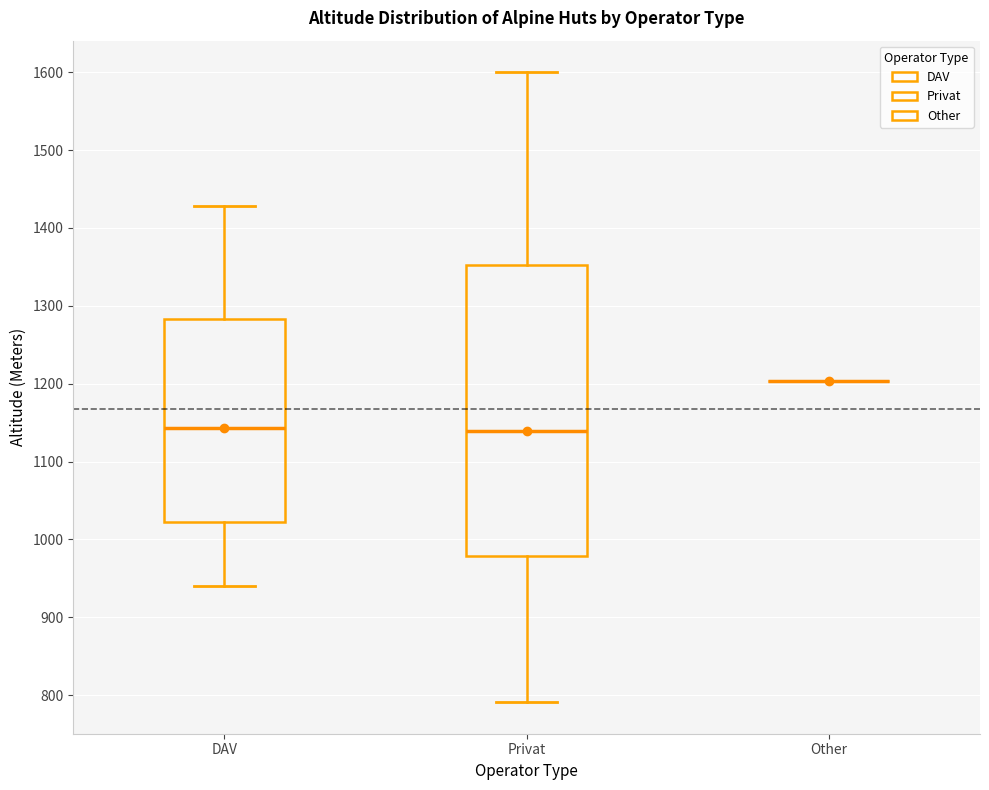

Reading left to right, transcribe this box plot: for each box, give where its median line is, the range the box spans, and where its two whiskers end, as read against the y-axis. The values are not printed on the chart, so give them approximately, as read against the axis.

DAV: median 1140, box 1020 to 1280, whiskers 940 to 1430
Privat: median 1140, box 980 to 1350, whiskers 790 to 1600
Other: box collapsed to a line at 1200, whiskers 1200 to 1200